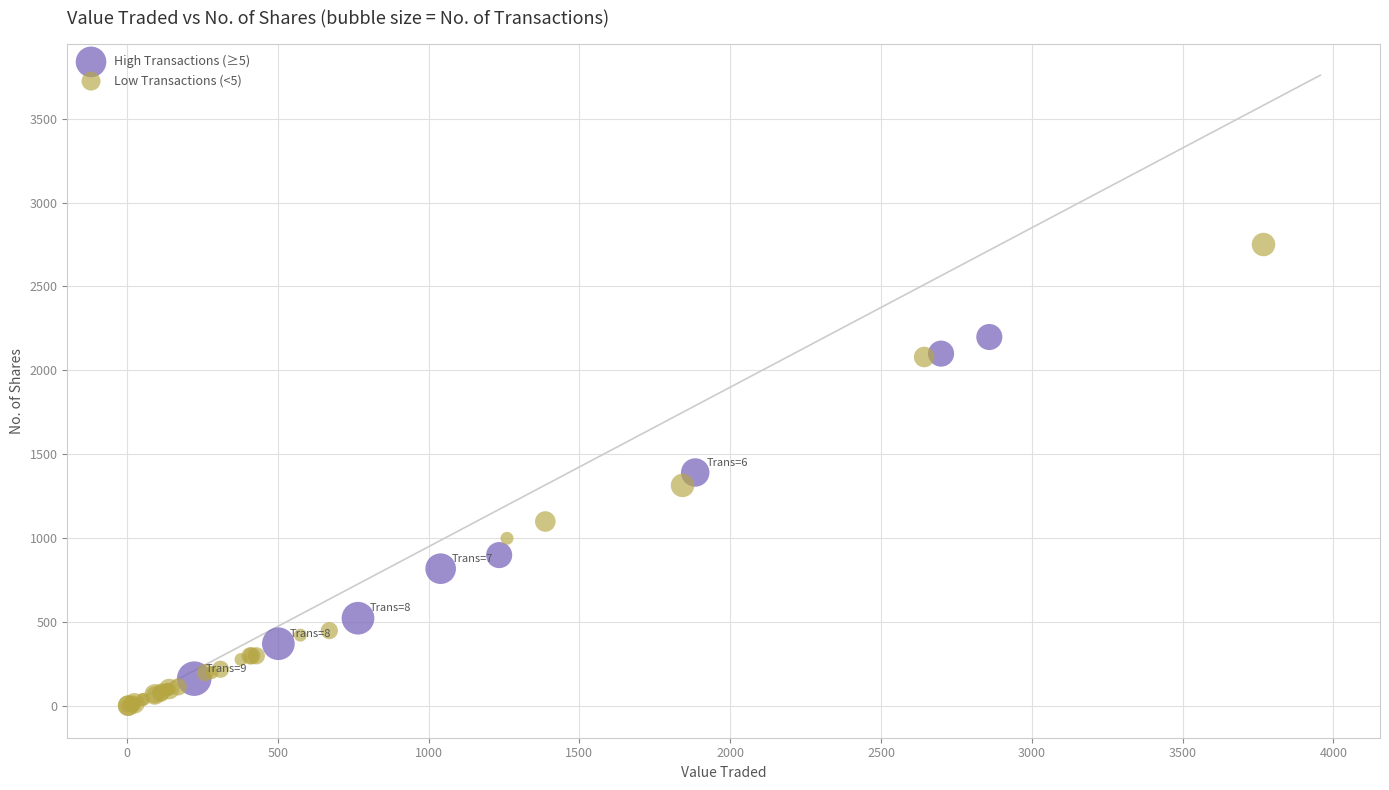

Which series contains the lowest Y value?

Low Transactions (<5)